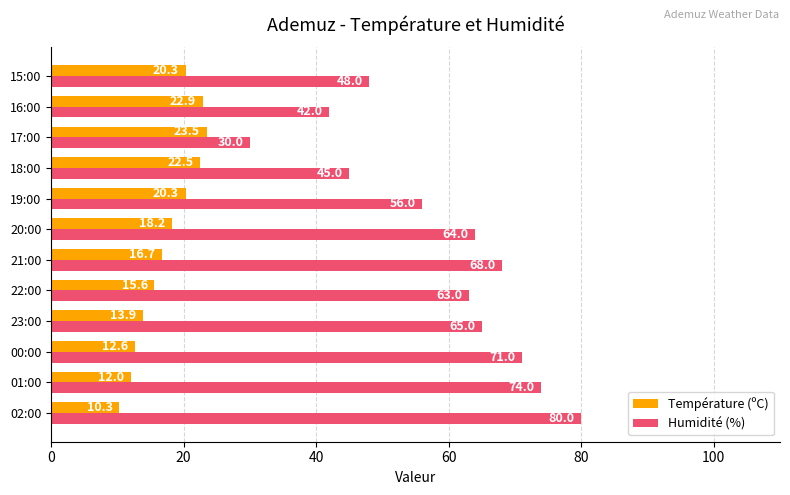

How many values in the Température (ºC) series are below 18?

6